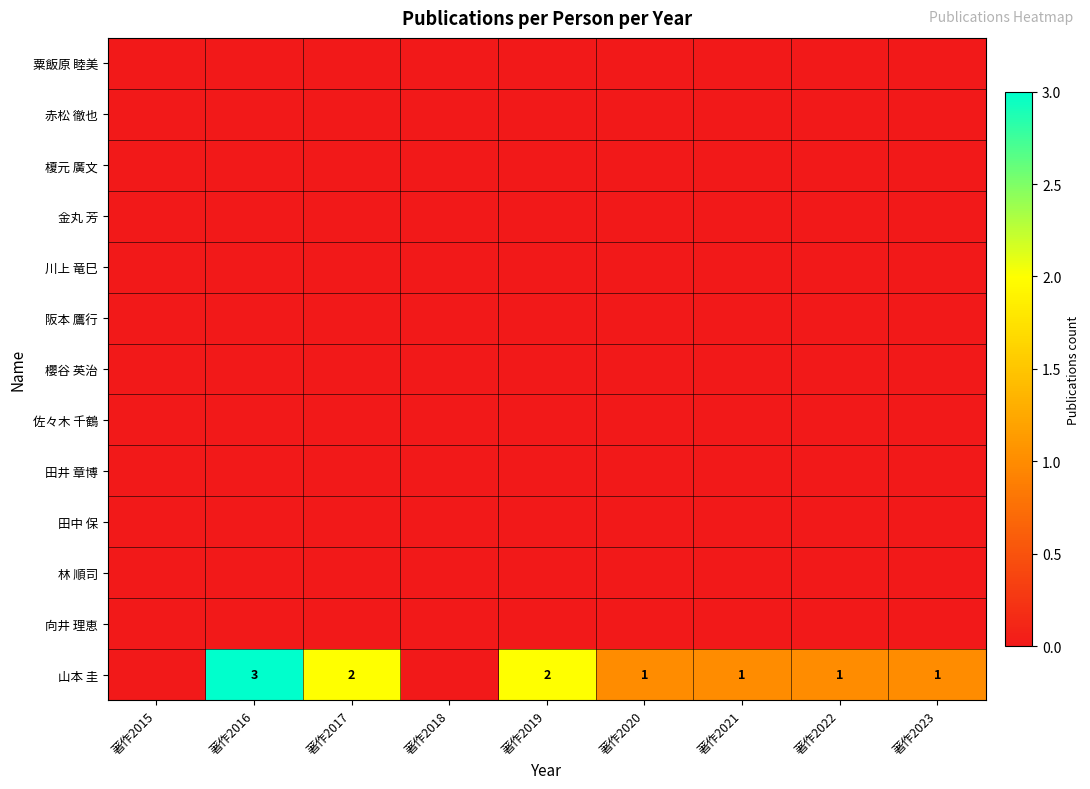

True or false: 山本 圭 has a value of 2 at 著作2019.

True